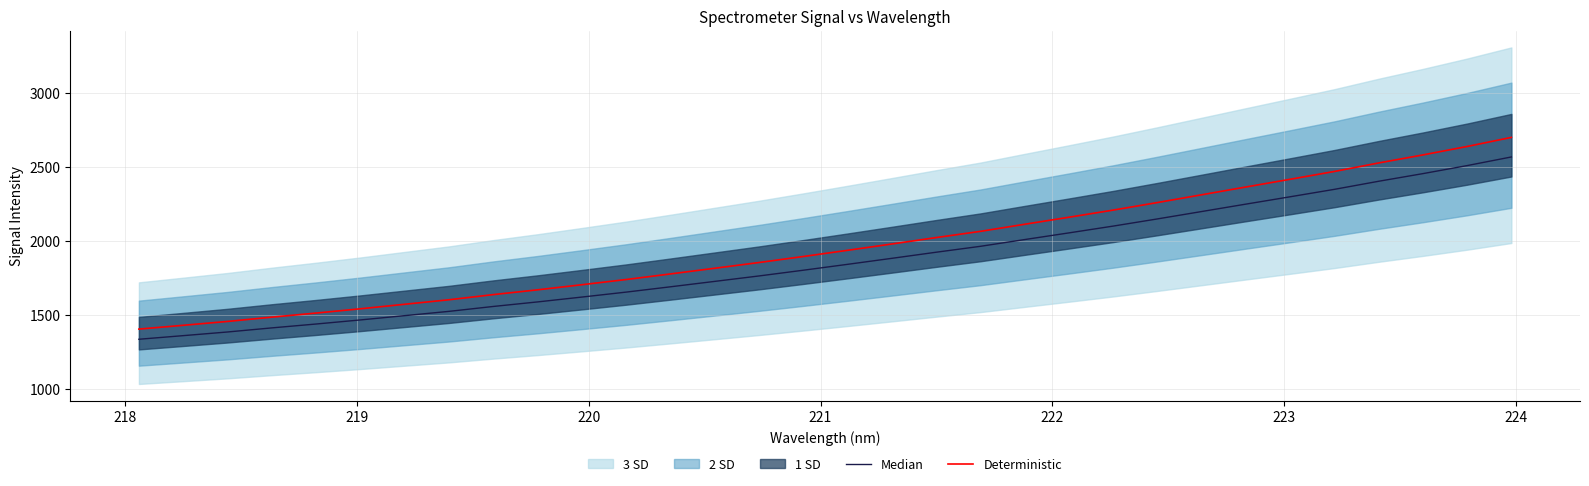

What is the maximum value for Deterministic?

2698.2